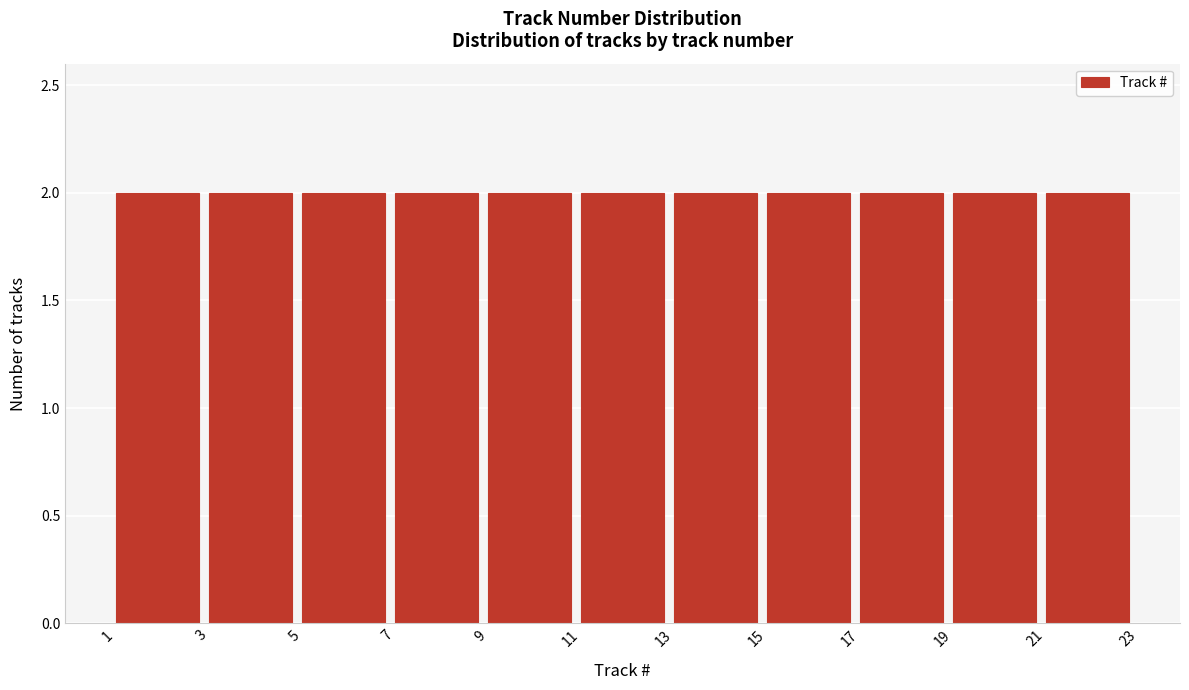

Reading left to right, transcribe this chart: for each bar, give the range it covers on the x-axis and its height. The values are not printed on the chart, so give them approximately, as read against the axis.

1 to 3: 2
3 to 5: 2
5 to 7: 2
7 to 9: 2
9 to 11: 2
11 to 13: 2
13 to 15: 2
15 to 17: 2
17 to 19: 2
19 to 21: 2
21 to 23: 2